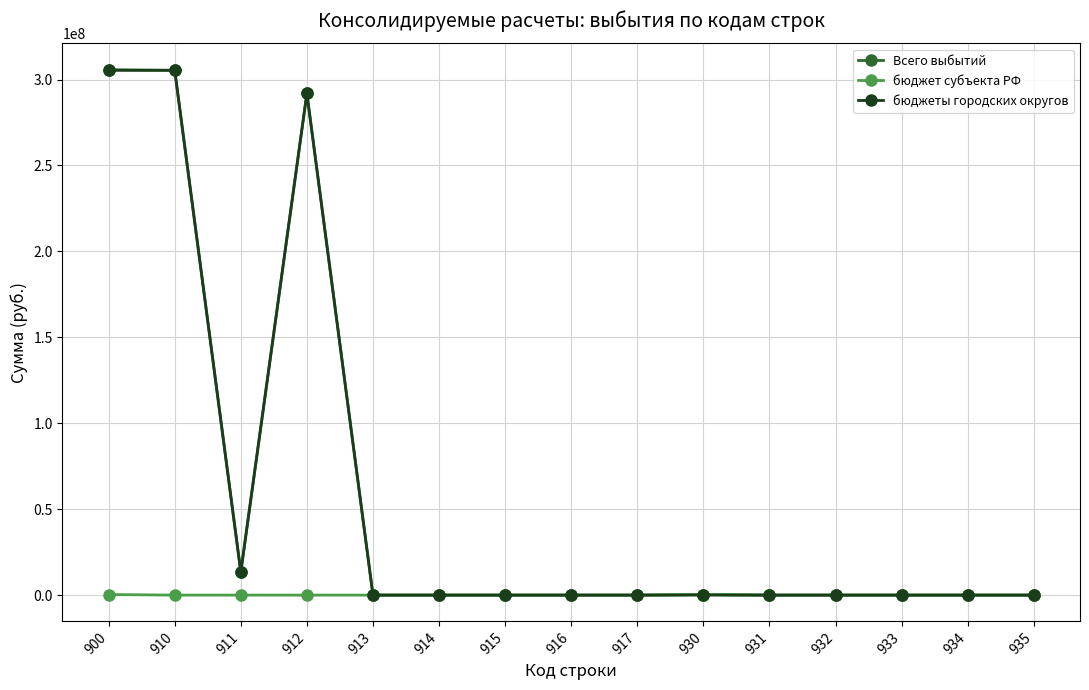

At how many categories does at least one series exceed 220450587?

3